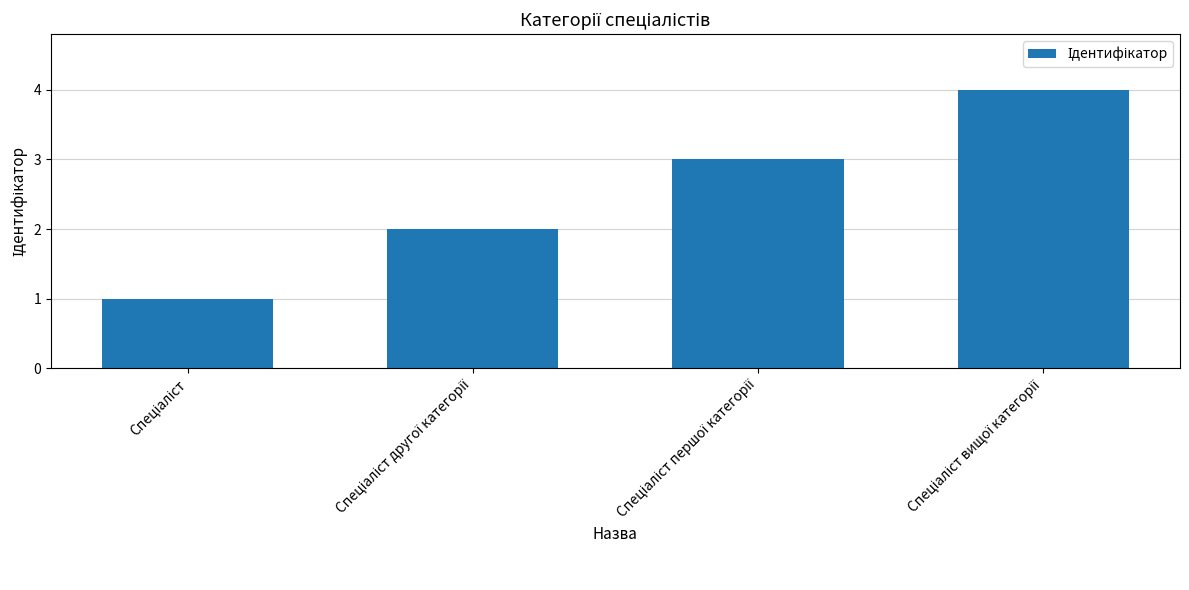

How many distinct data groups are displayed?

1